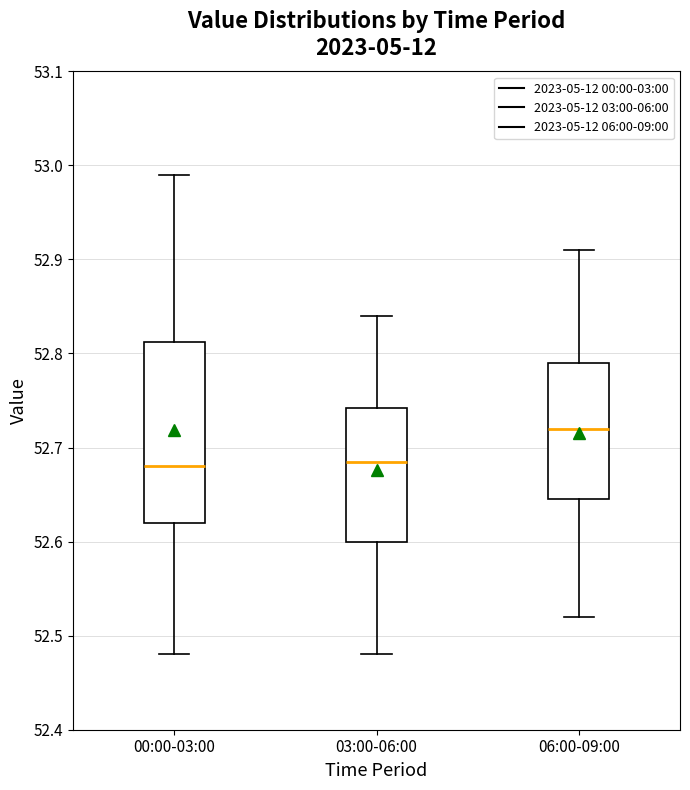

Reading left to right, transcribe this box plot: for each box, give where its median line is, the range the box spans, and where its two whiskers end, as read against the y-axis. The values are not printed on the chart, so give them approximately, as read against the axis.

00:00-03:00: median 52.68, box 52.62 to 52.81, whiskers 52.48 to 52.99
03:00-06:00: median 52.69, box 52.60 to 52.74, whiskers 52.48 to 52.84
06:00-09:00: median 52.72, box 52.65 to 52.79, whiskers 52.52 to 52.91